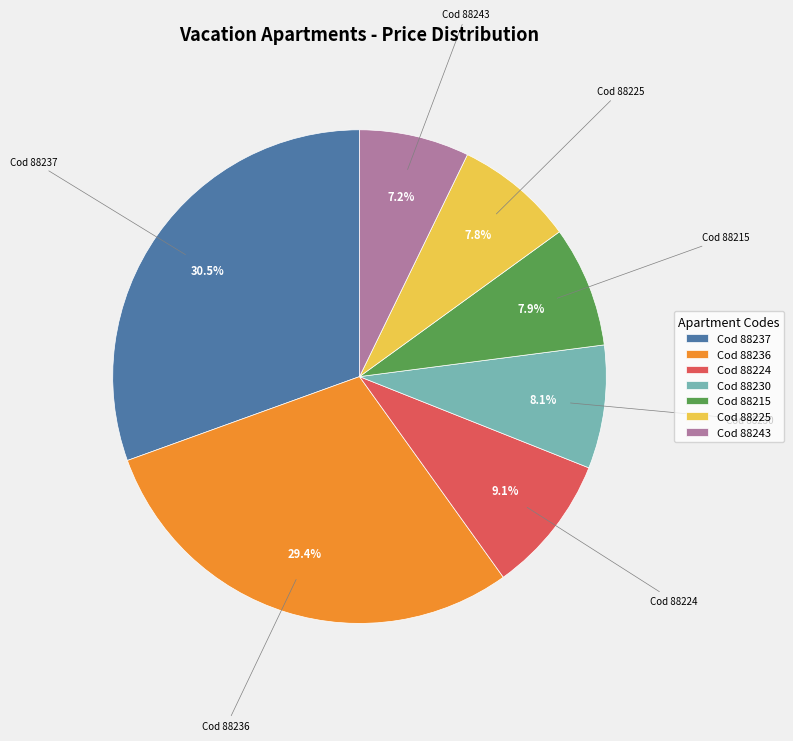

Is Cod 88243 the majority of the pie?

No